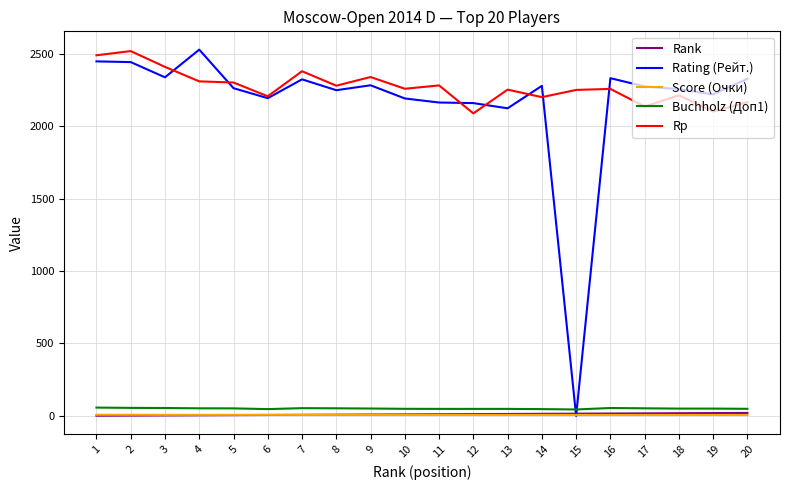

What is the greatest value displayed?

2528.0